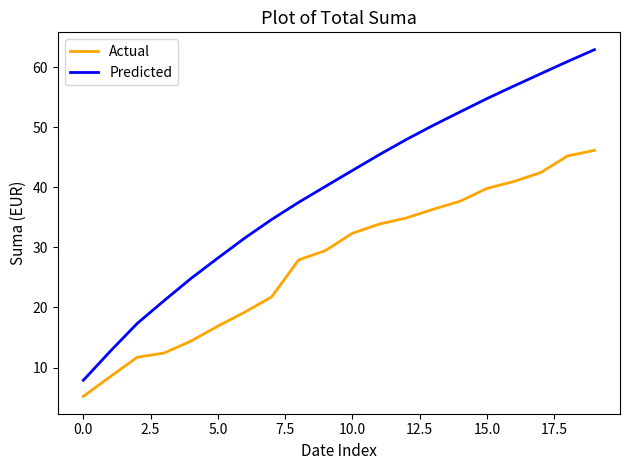

List the series in order of their overall mean, lowest first.

Actual, Predicted